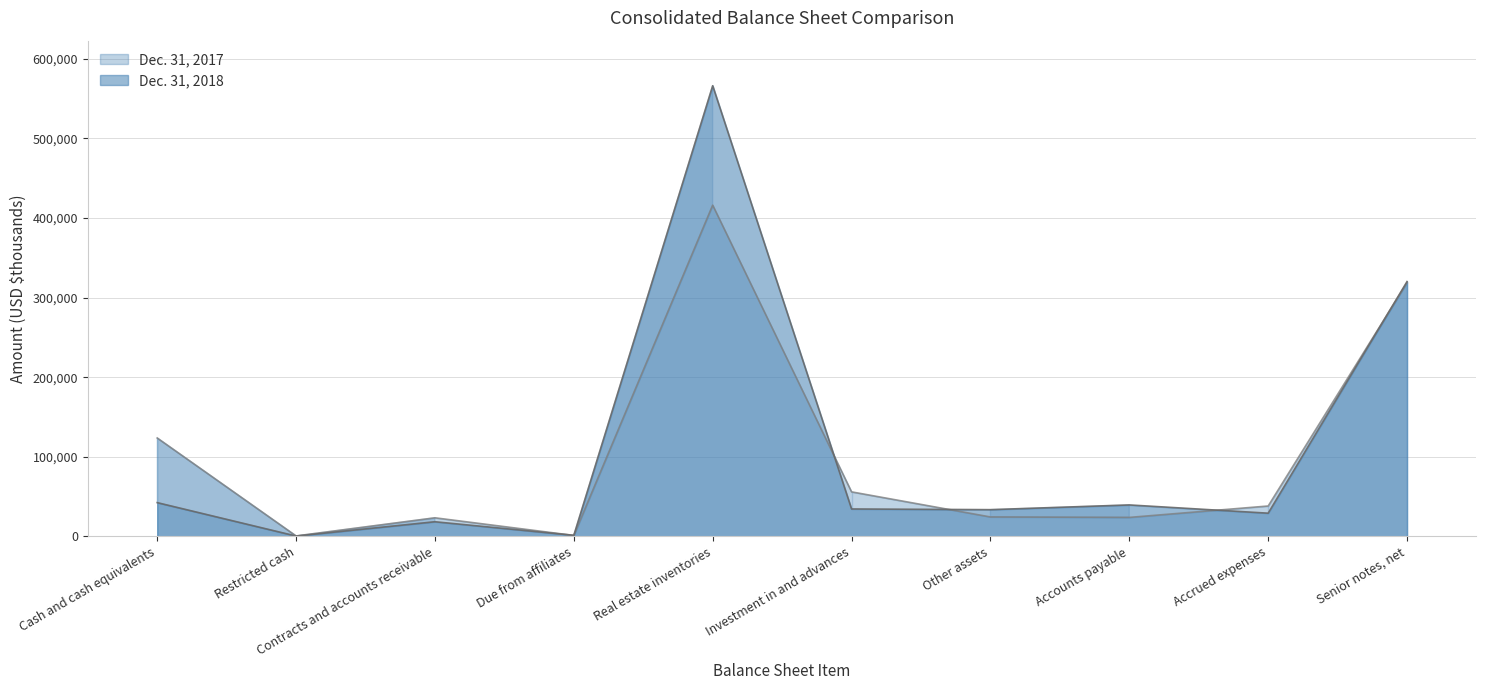

How many times do Dec. 31, 2017 and Dec. 31, 2018 cross each other?

5